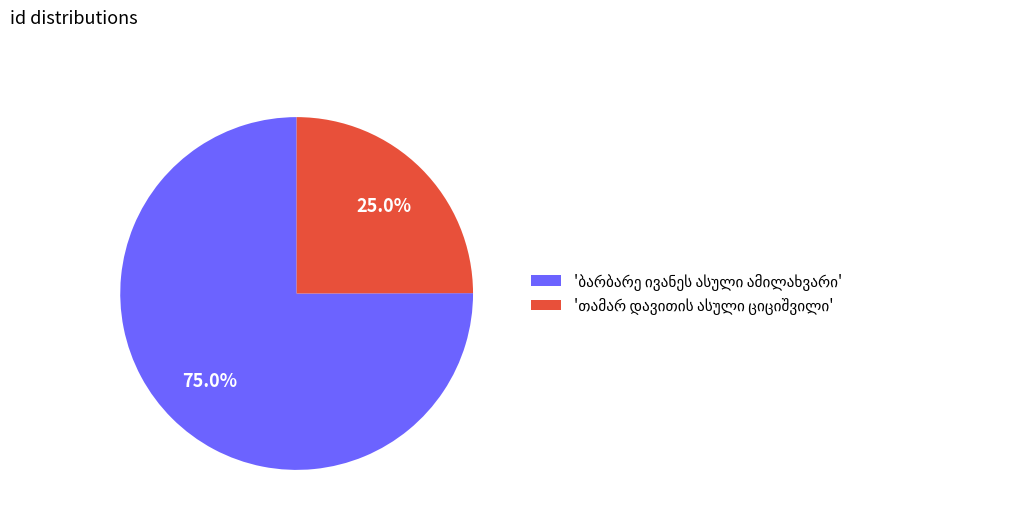

How many slices are in this pie chart?

2